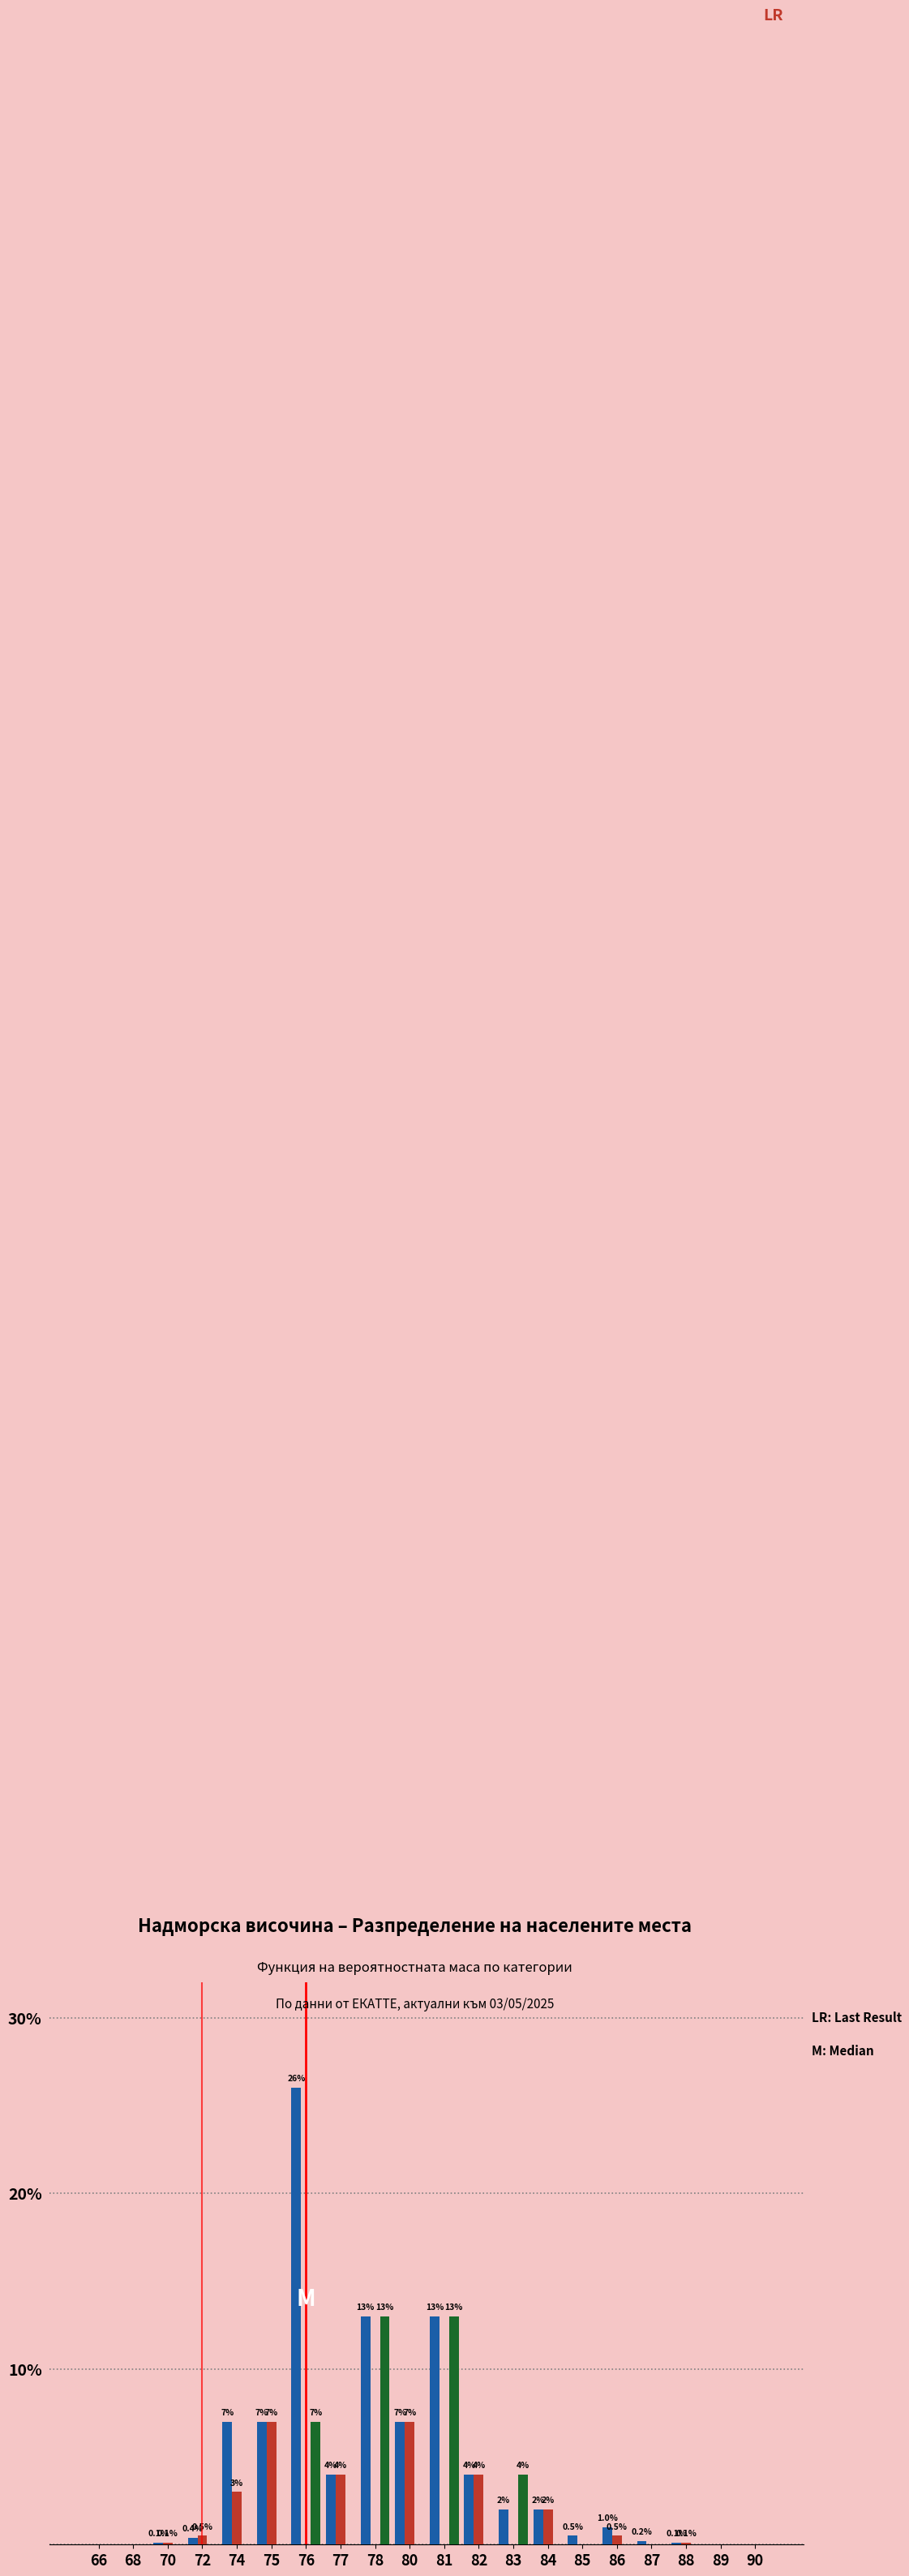

Which label corresponds to the largest value in the chart?

76